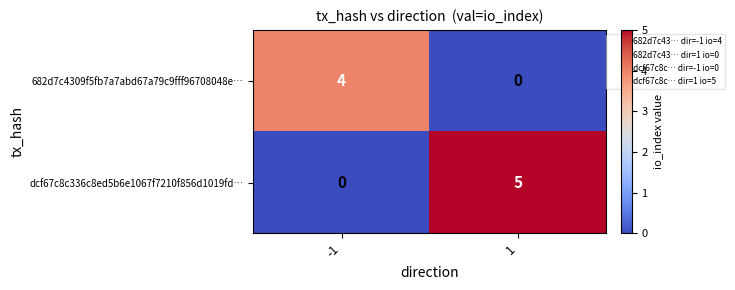

Reading right to left, list all the values displayed in this chart.

682d7c4309f5fb7a7abd67a79c9fff96708048e…: 0	4
dcf67c8c336c8ed5b6e1067f7210f856d1019fd…: 5	0